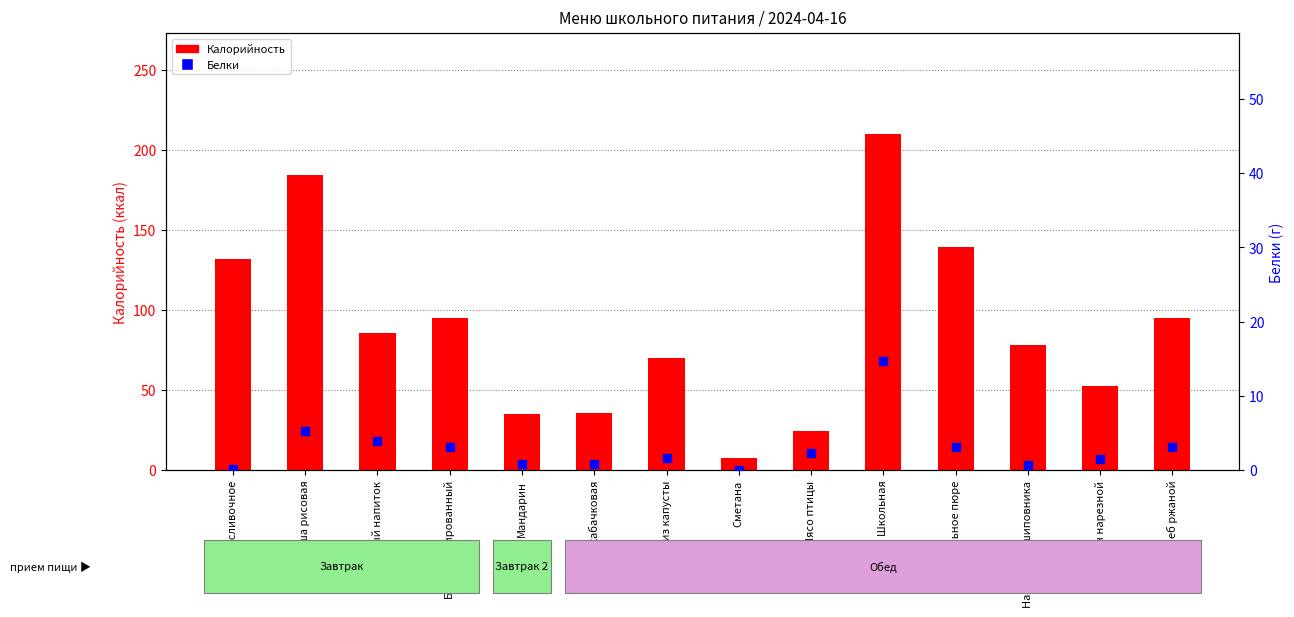

What are all the series names shown in the legend?

Калорийность, Белки